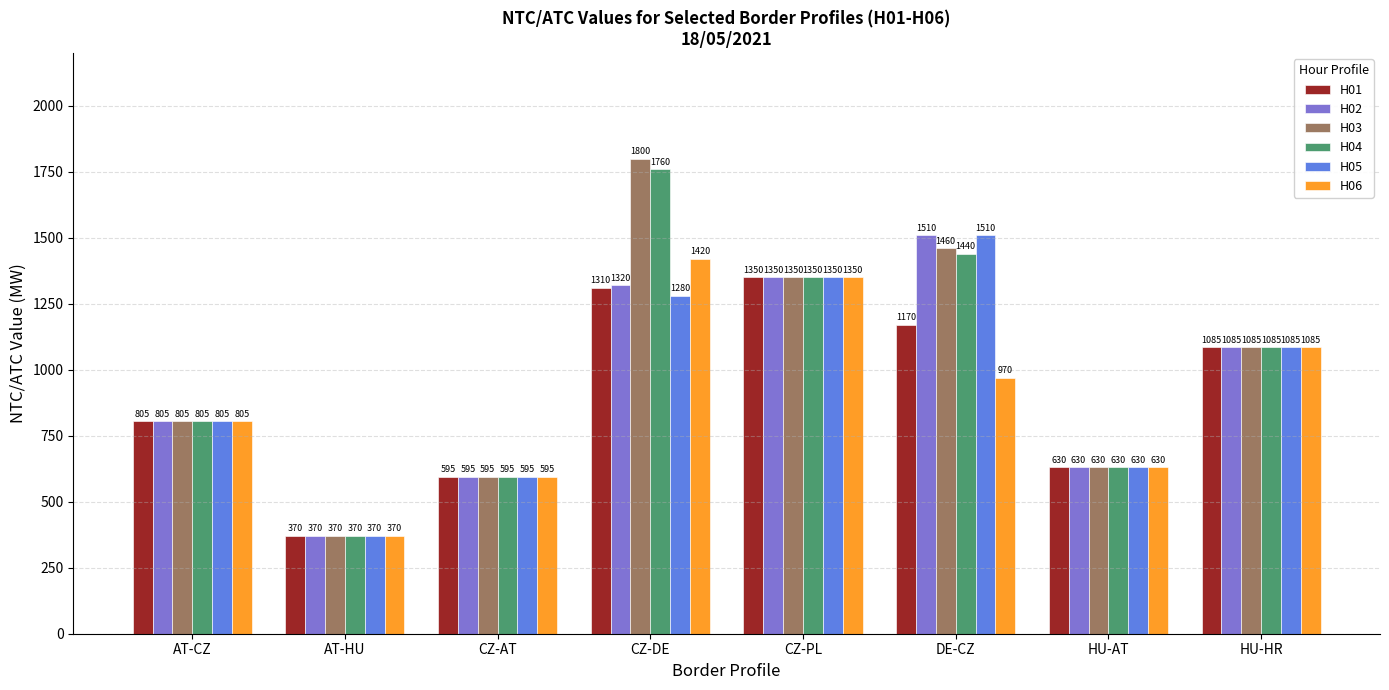

Is the value of H02 at CZ-PL greater than the value of H05 at HU-HR?

Yes